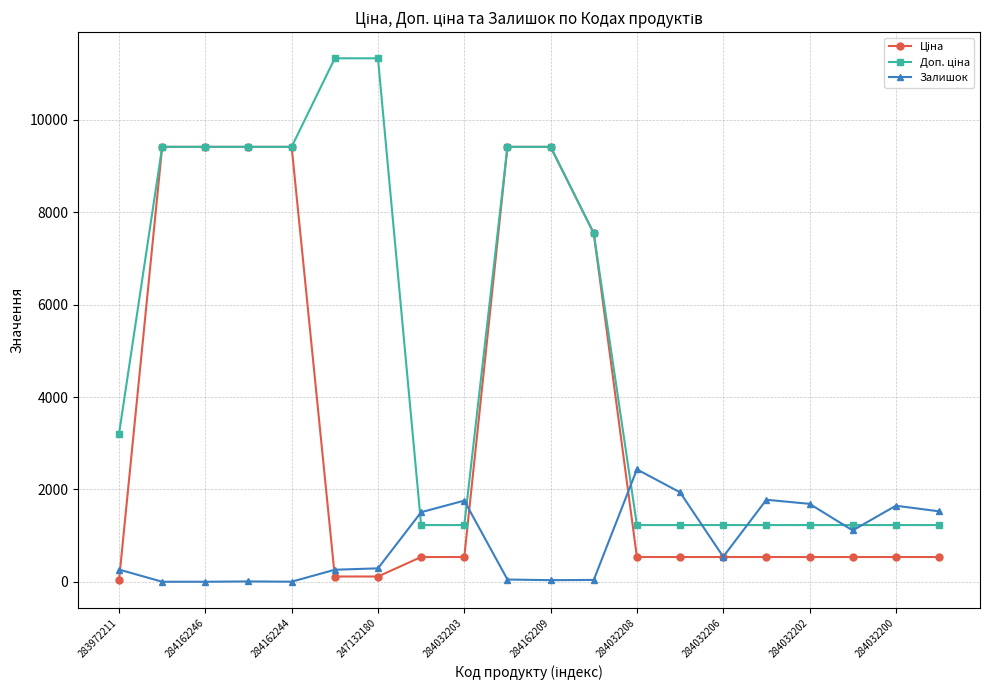

At how many categories does at least one series exceed 4101?

9